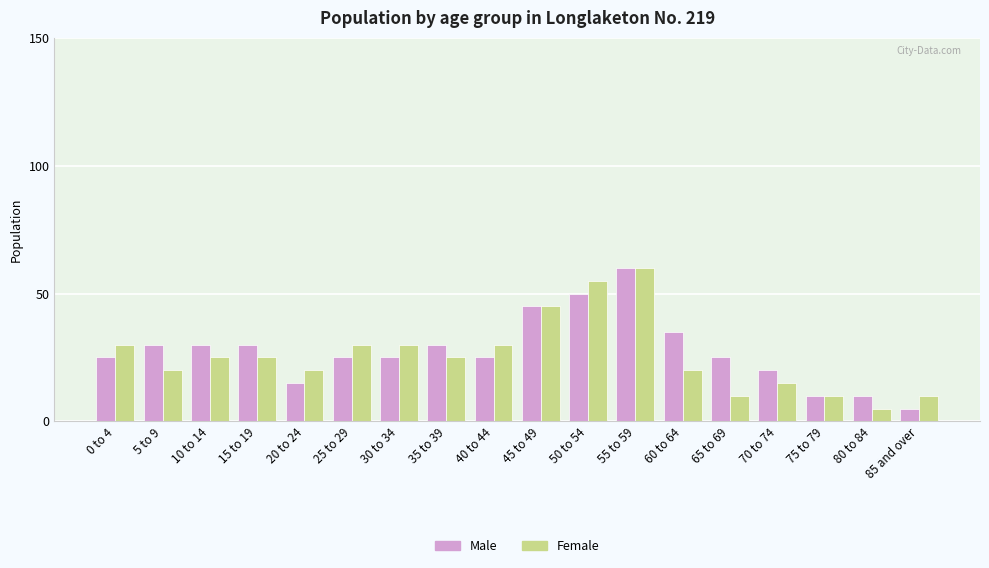

What is the label of the 14th bar from the left?

65 to 69